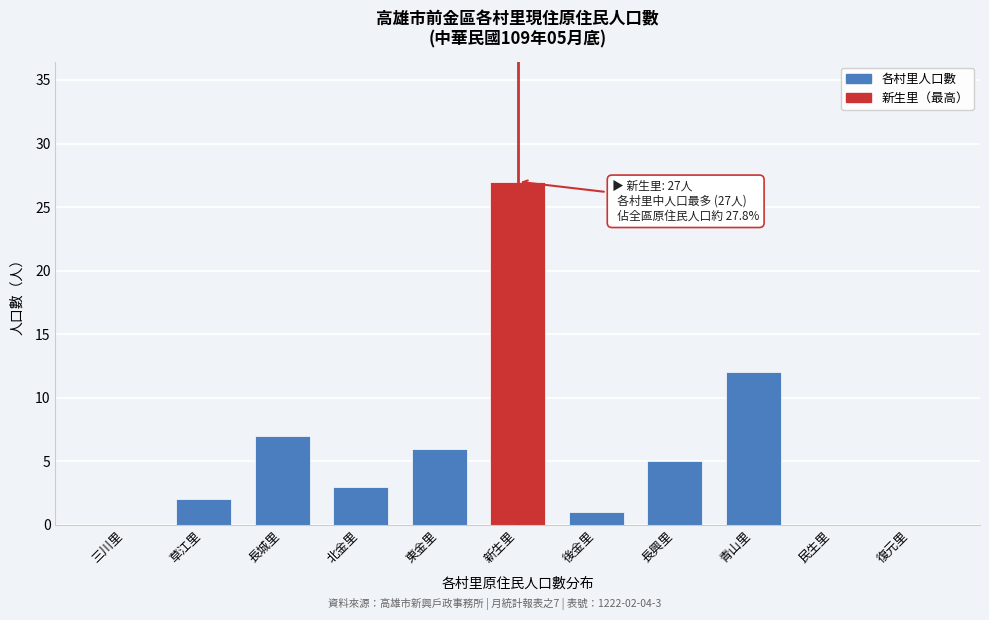

Reading left to right, transcribe all the data shown in this chart.

三川里=0	草江里=2	長城里=7	北金里=3	東金里=6	新生里=27	後金里=1	長興里=5	青山里=12	民生里=0	復元里=0